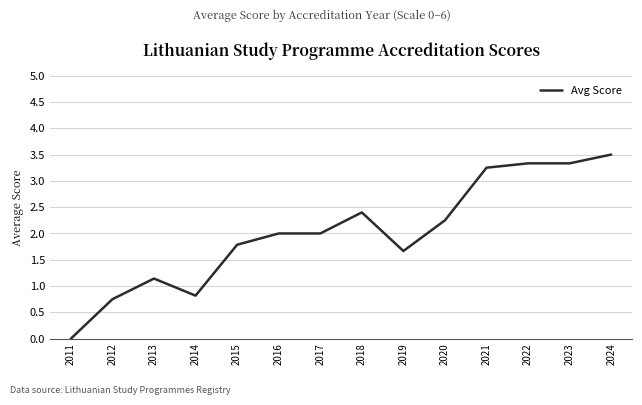

What is the change in value from 2018 to 2024?

+1.1